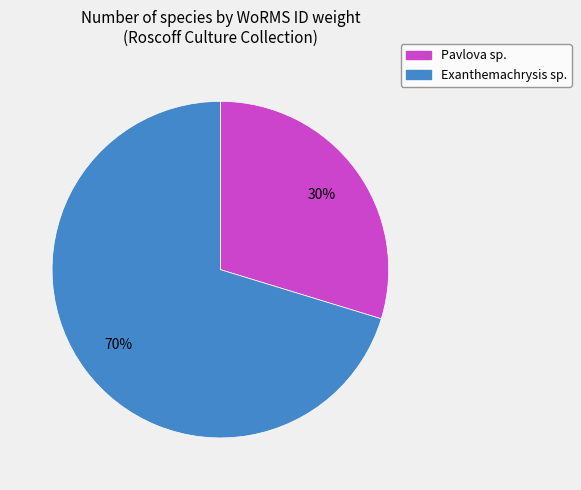

Which has a higher value, Pavlova sp. or Exanthemachrysis sp.?

Exanthemachrysis sp.